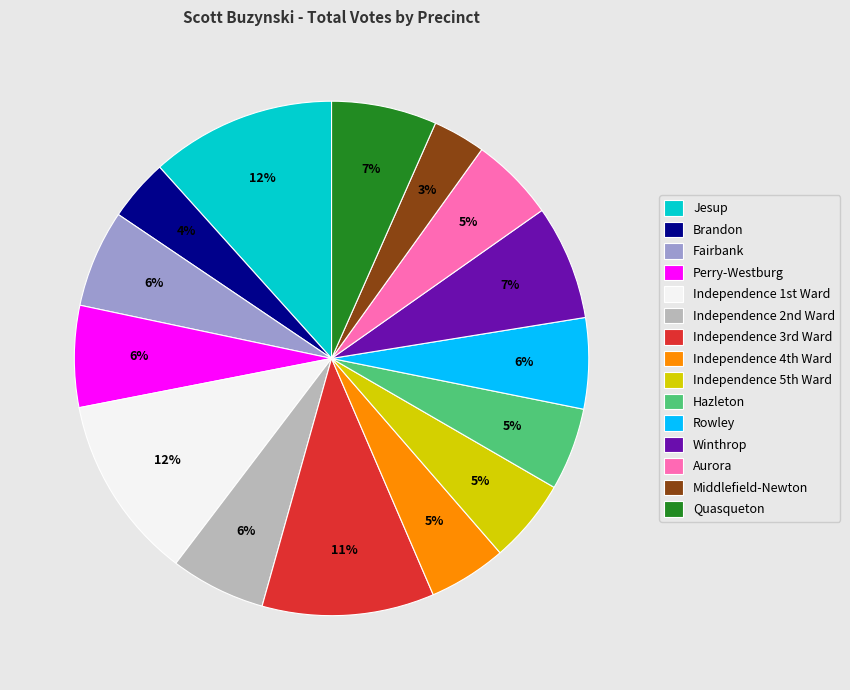

Approximately how many times larger is the value at Hazleton compared to Jesup?

0.4